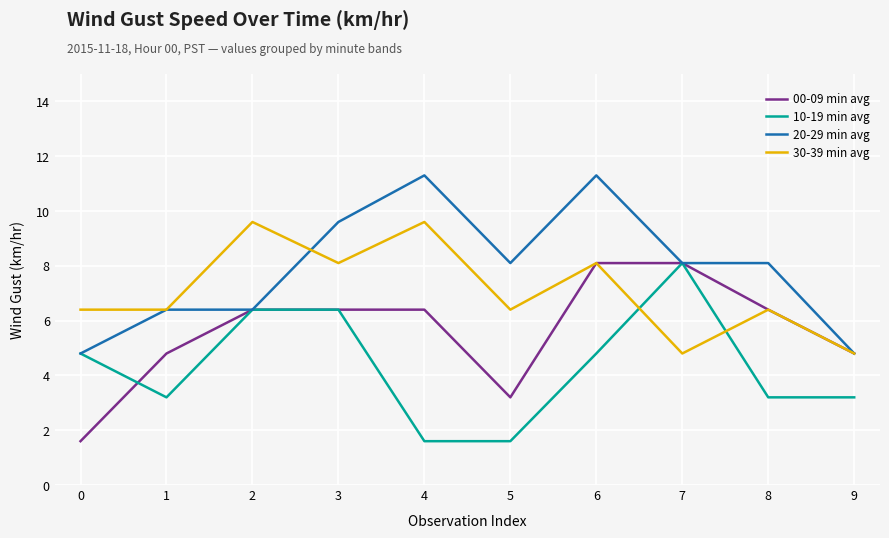

In 30-39 min avg, how many points are higher than both neighbors (excluding endpoints)?

4